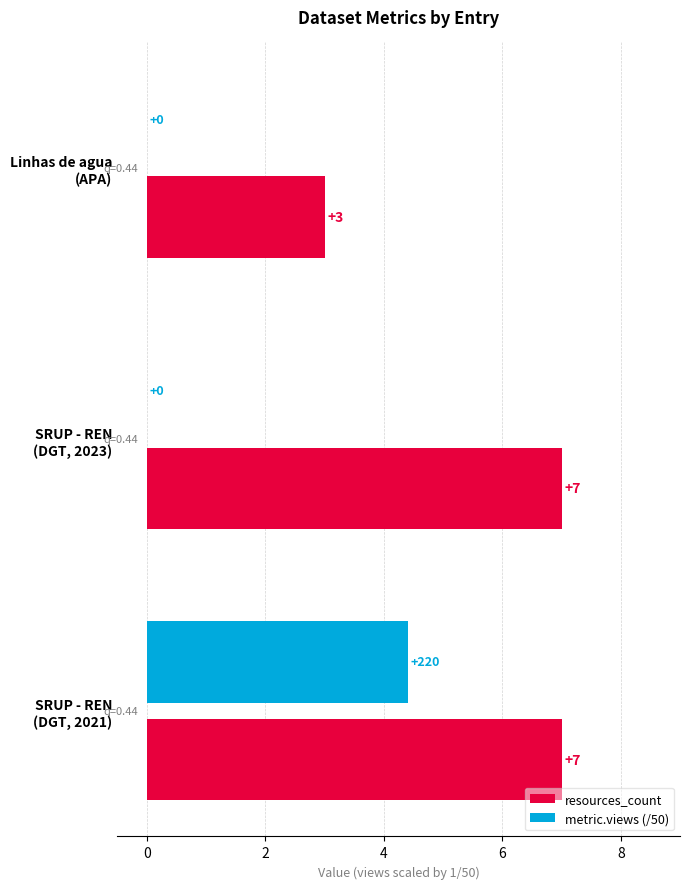

Which series has the largest total across all categories?

resources_count